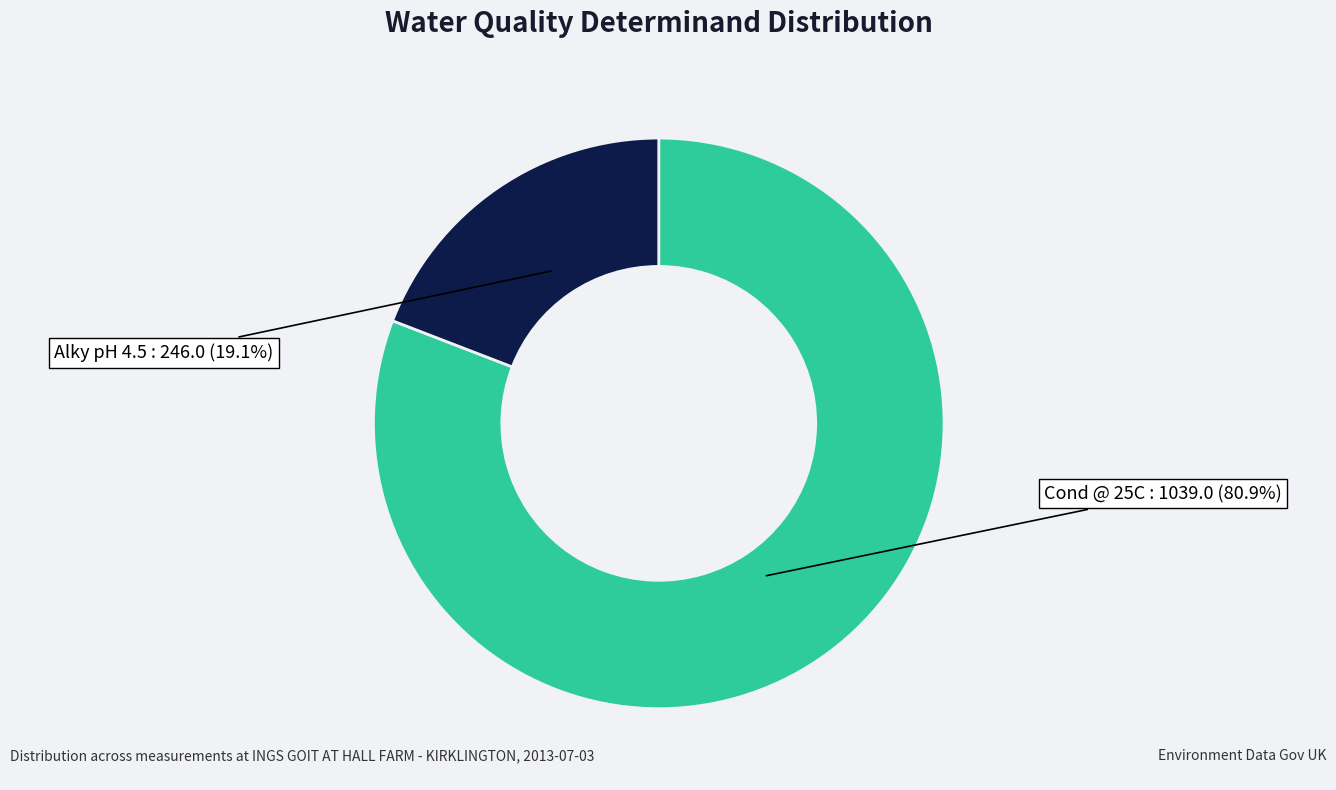

Which slice represents more than half of the pie?

Cond @ 25C